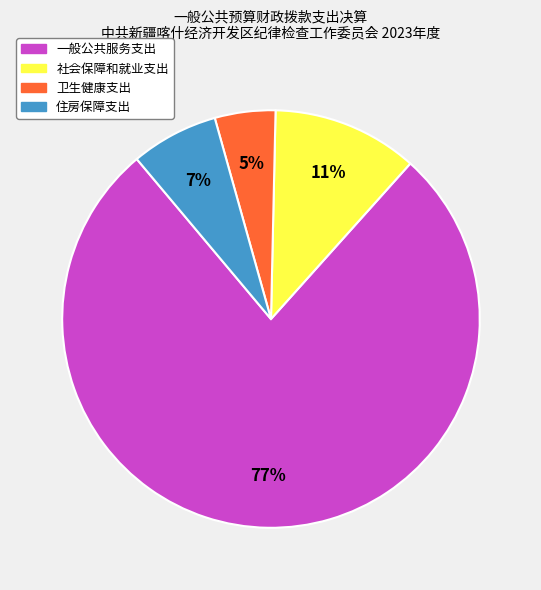

Rank the categories by value from highest to lowest.

一般公共服务支出, 社会保障和就业支出, 住房保障支出, 卫生健康支出